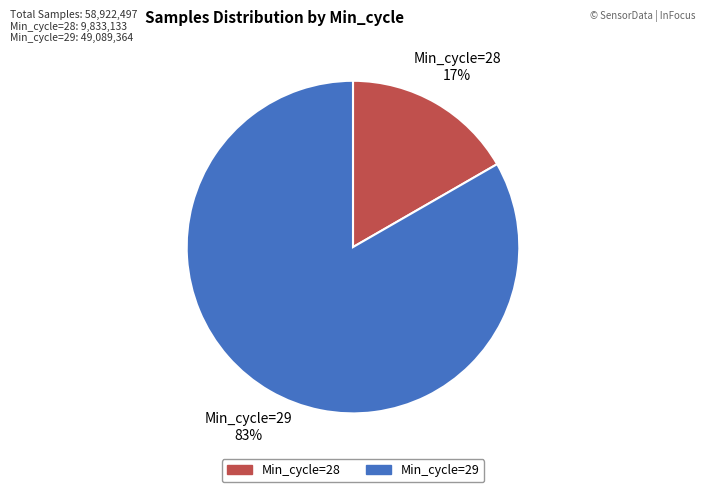

Does any single category account for the majority?

Yes